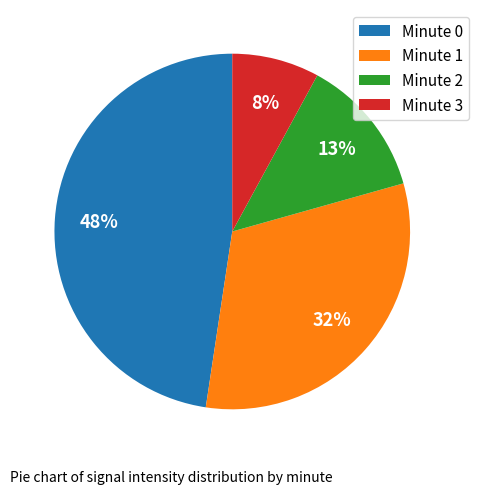

Does any single category account for the majority?

No